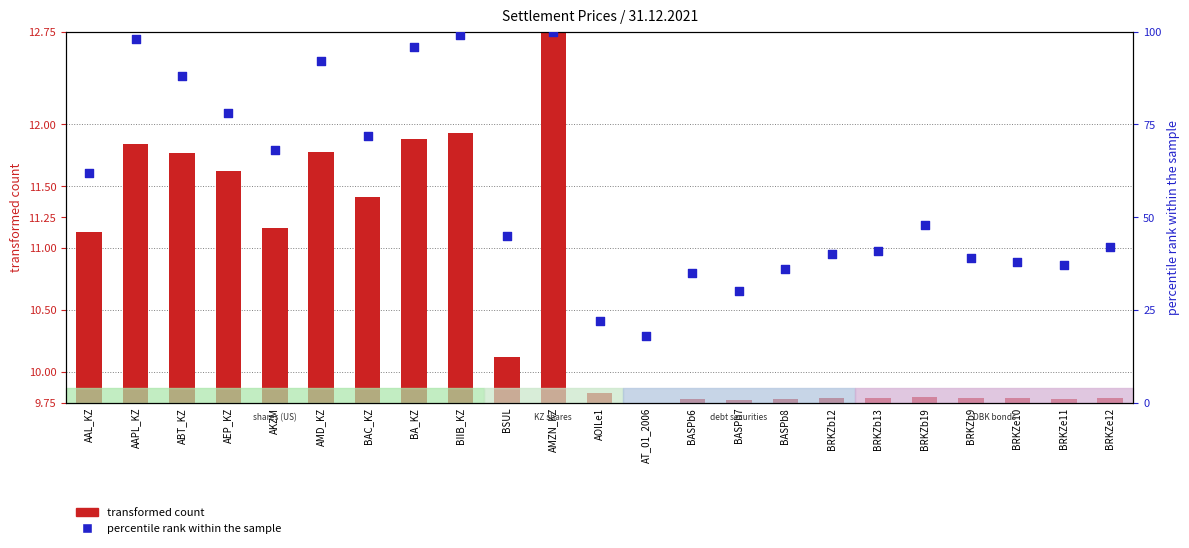

At which category is the sum across all series the highest?

AMZN_KZ